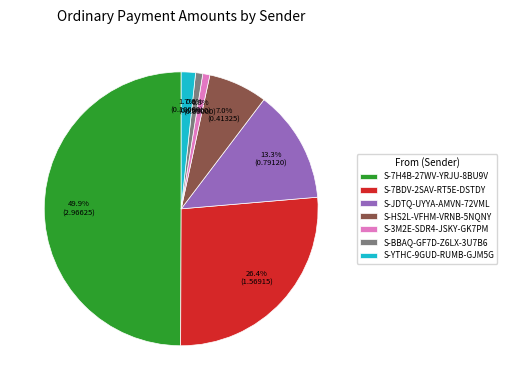

Is the sum of S-YTHC-9GUD-RUMB-GJM5G and S-7BDV-2SAV-RT5E-DSTDY greater than half?

No